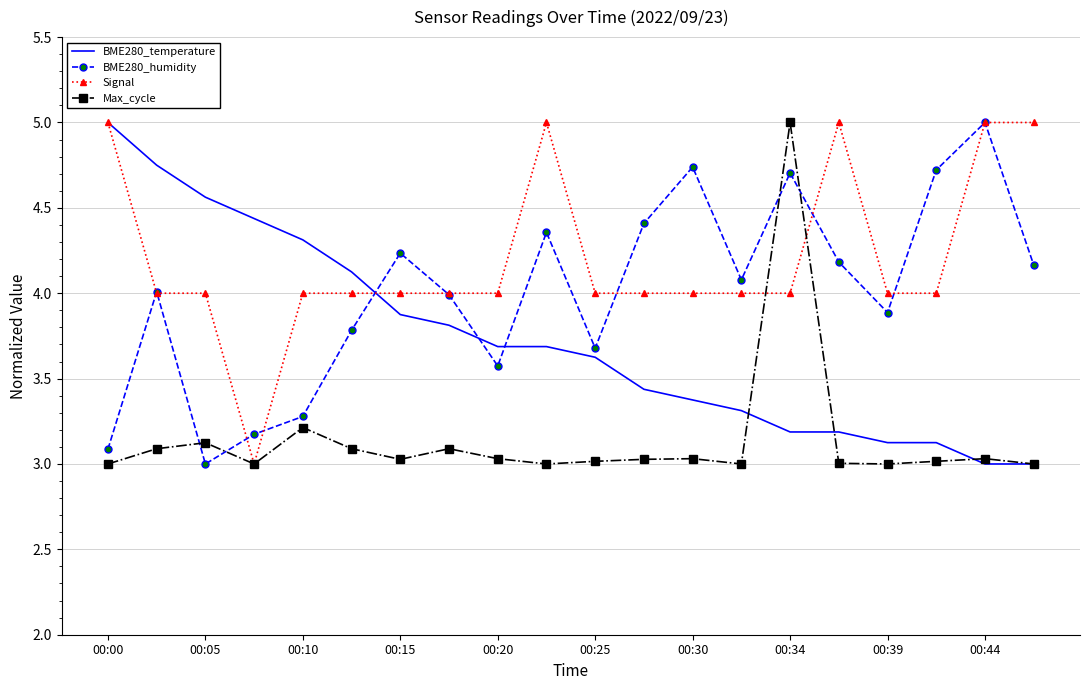

Rank the series by their average value, from highest to lowest.

Signal, BME280_humidity, BME280_temperature, Max_cycle